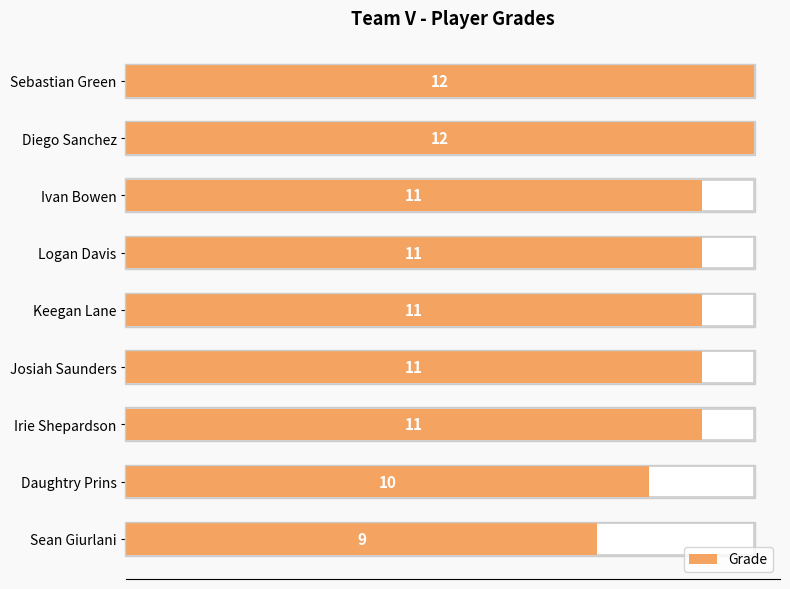

Reading left to right, list all the values displayed in this chart.

12	12	11	11	11	11	11	10	9